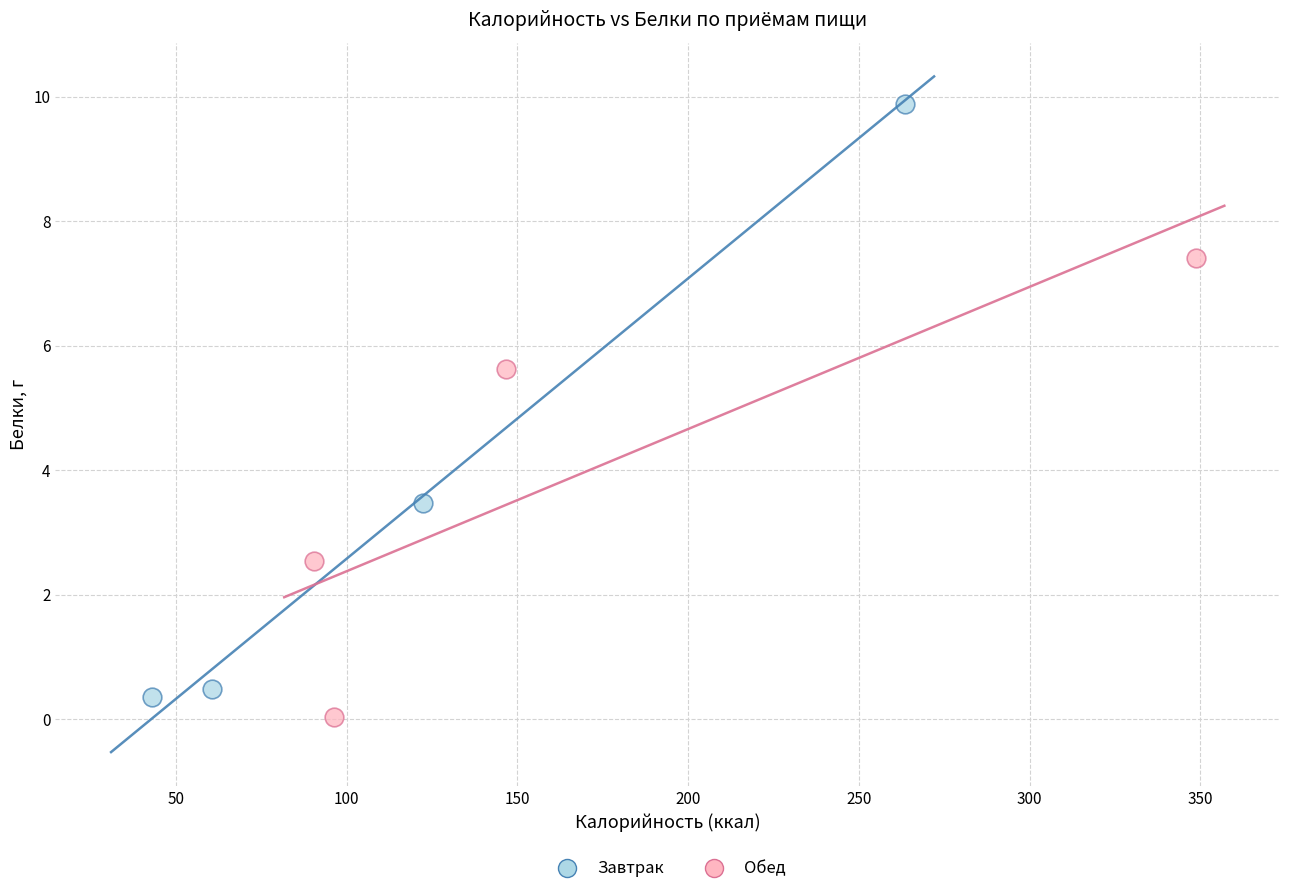

Which series contains the highest Y value?

Завтрак